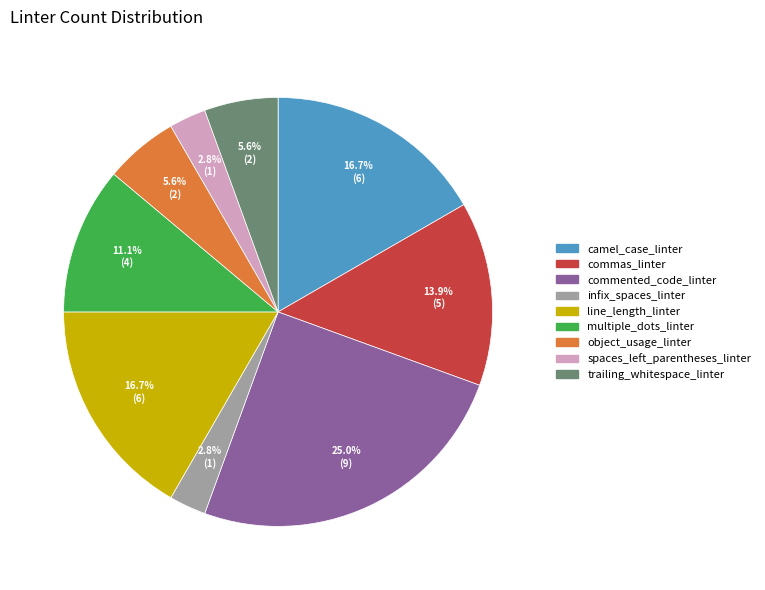

True or false: trailing_whitespace_linter accounts for 20% of the total.

False